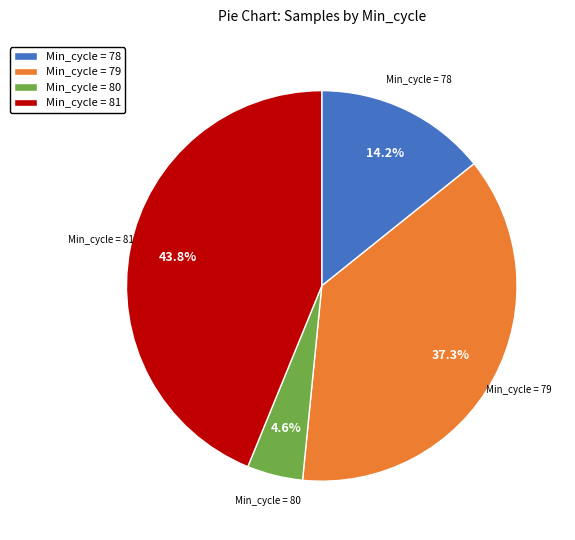

Do Min_cycle = 81 and Min_cycle = 79 together represent more than half of the pie?

Yes